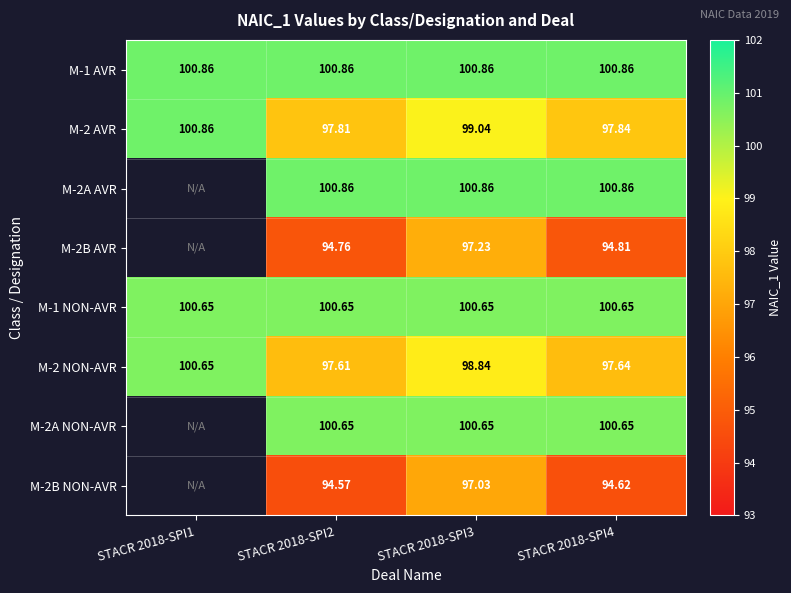

Is the value of M-1 NON-AVR at STACR 2018-SPI3 greater than the value of M-2A NON-AVR at STACR 2018-SPI4?

No